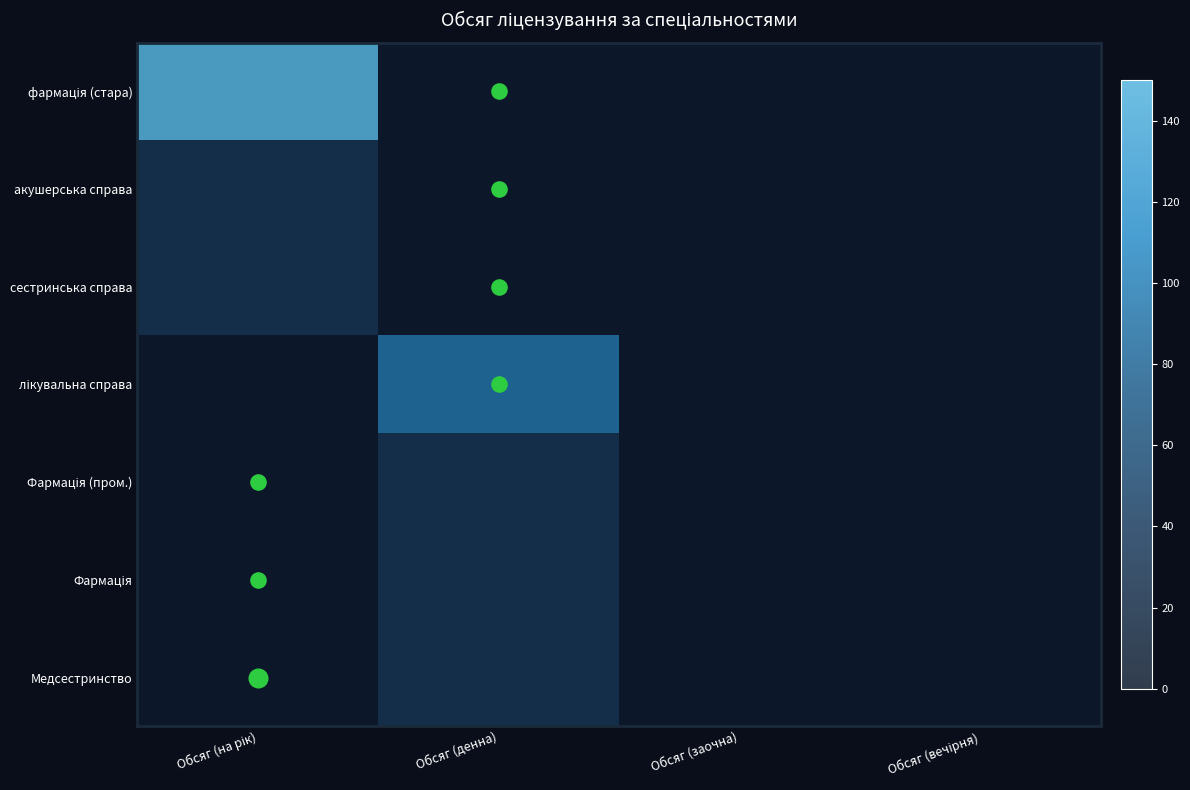

List the series in order of their peak value, highest first.

фармація (стара), лікувальна справа, акушерська справа, сестринська справа, Фармація (пром.), Фармація, Медсестринство